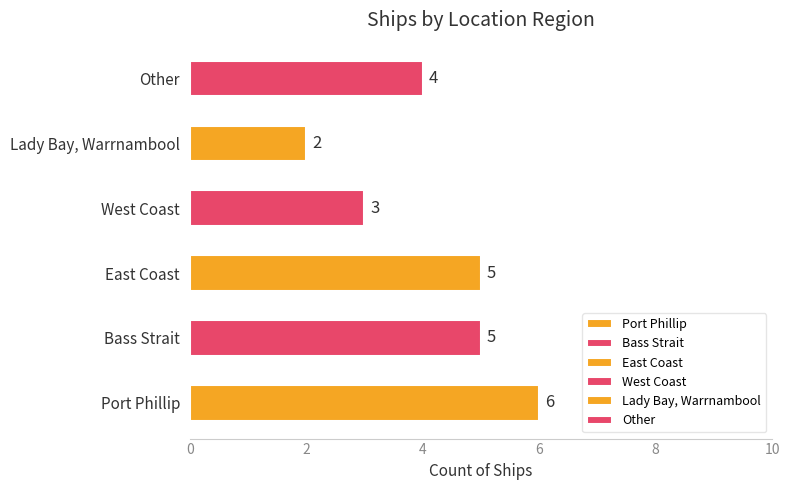

Which category has the highest value across all series?

Port Phillip